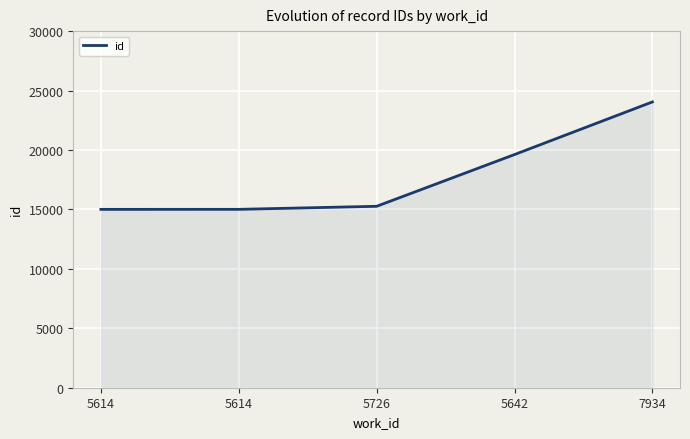

Reading left to right, what are all the values shown in this chart?

5614=15005	5614=15006	5726=15263	5642=19616	7934=24044